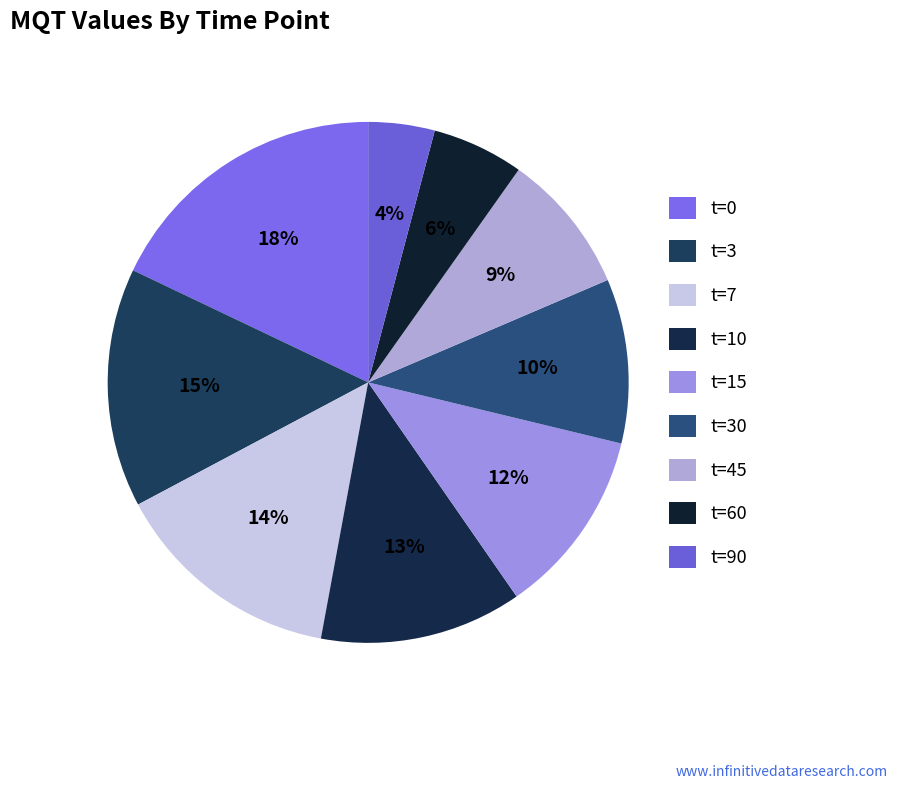

What is the largest slice in the pie chart?

t=0